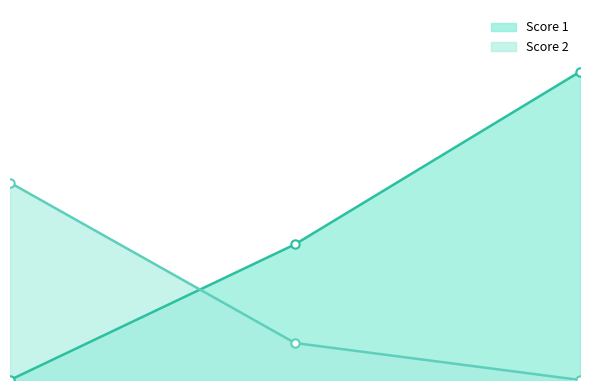

What is the total value across all series at 3?

25